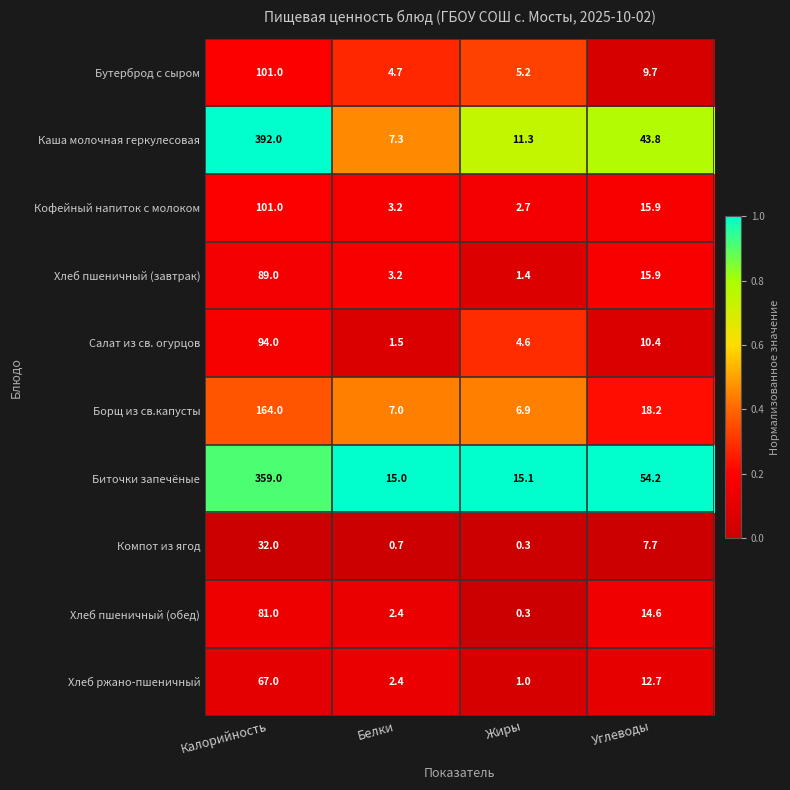

Read the Борщ из св.капусты value at Жиры.

6.9